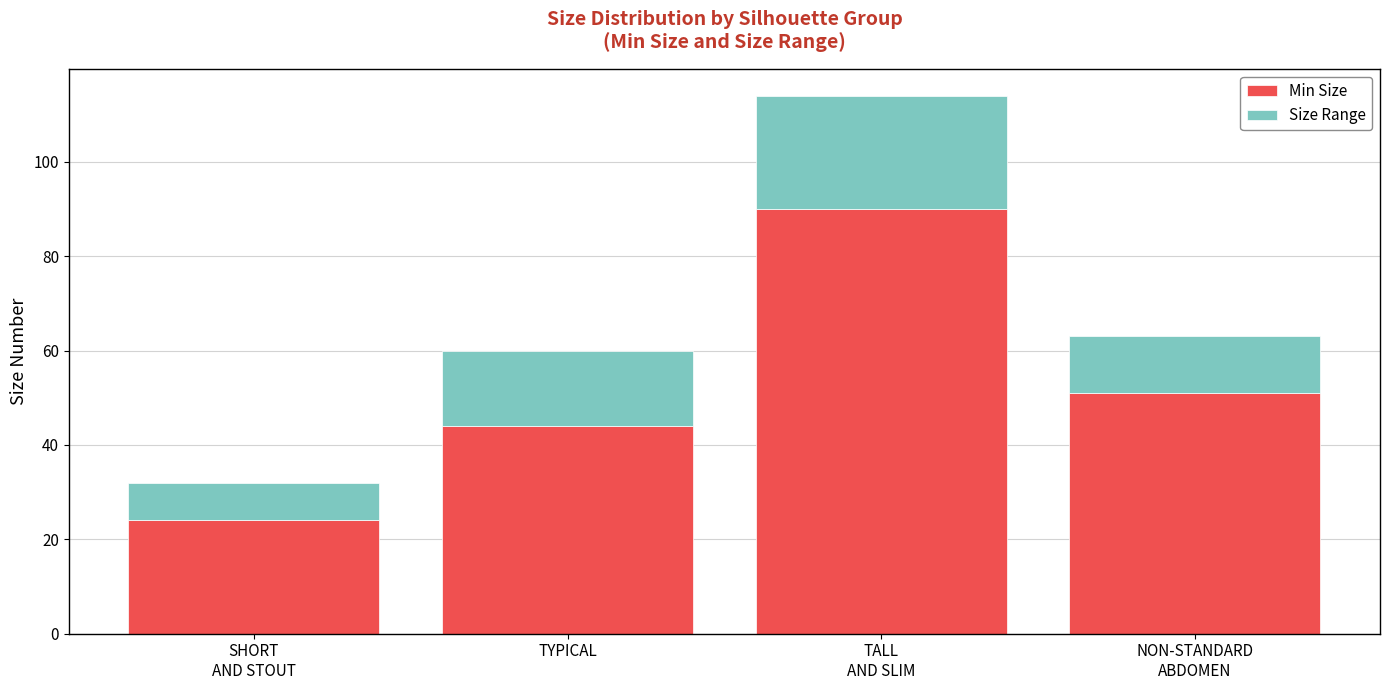

Is it true that Min Size equals 28 at TYPICAL?

False